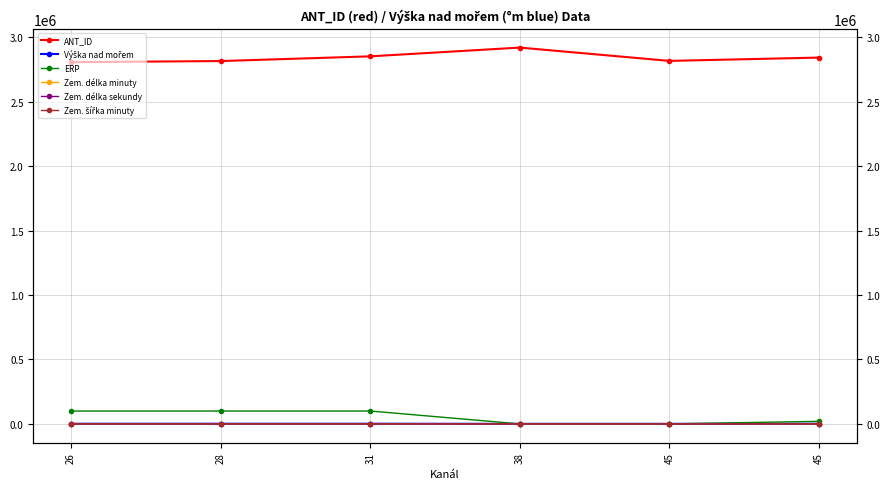

How many data points does each series have?

6